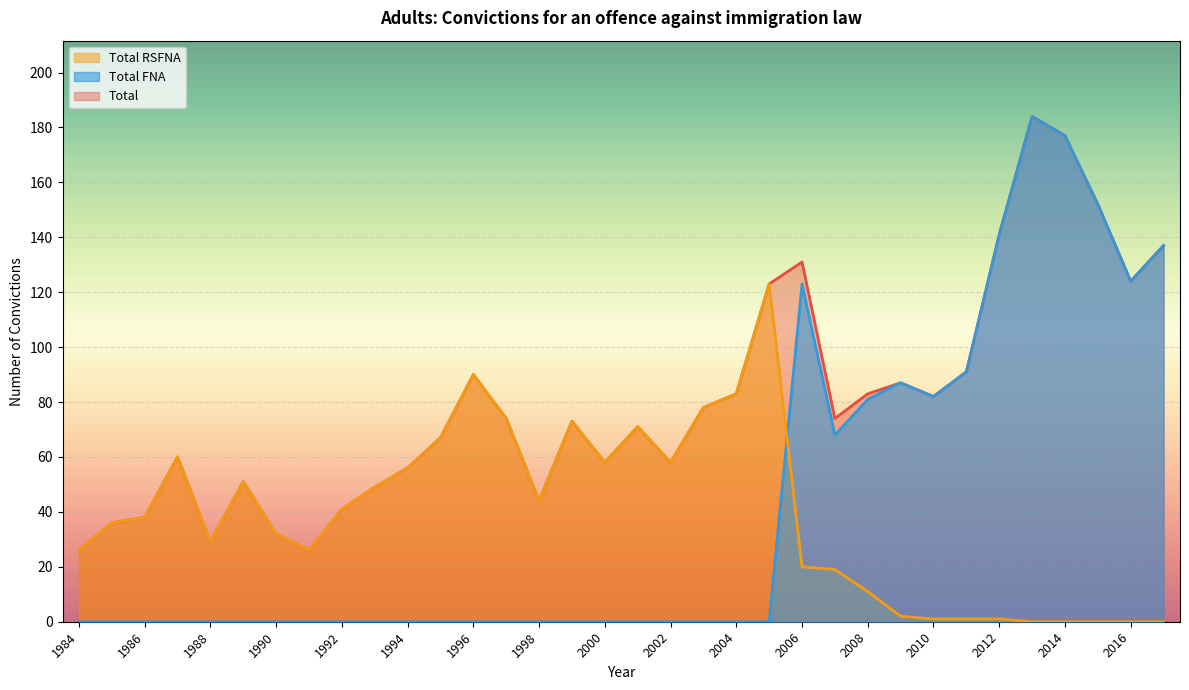

Where is the first local maximum for Total?

1987